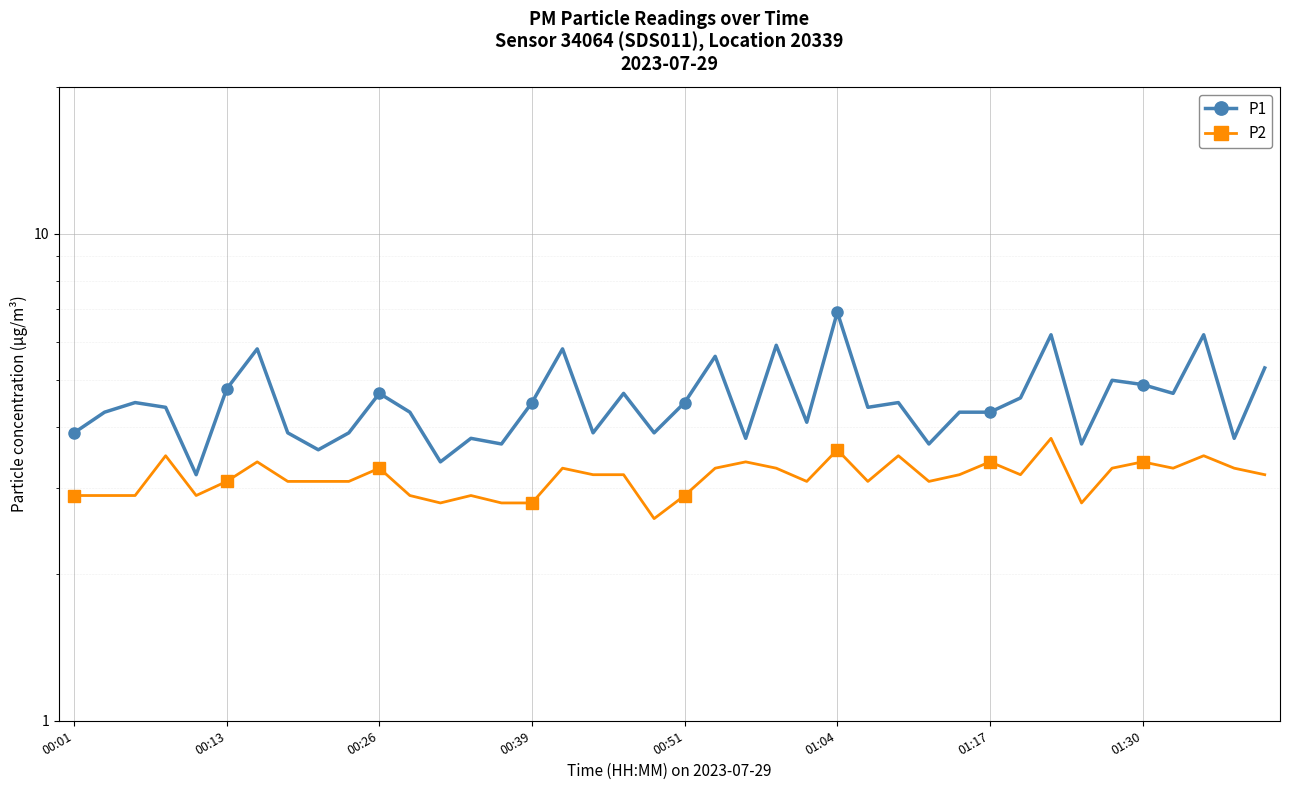

How many values in the P2 series are below 3?

12